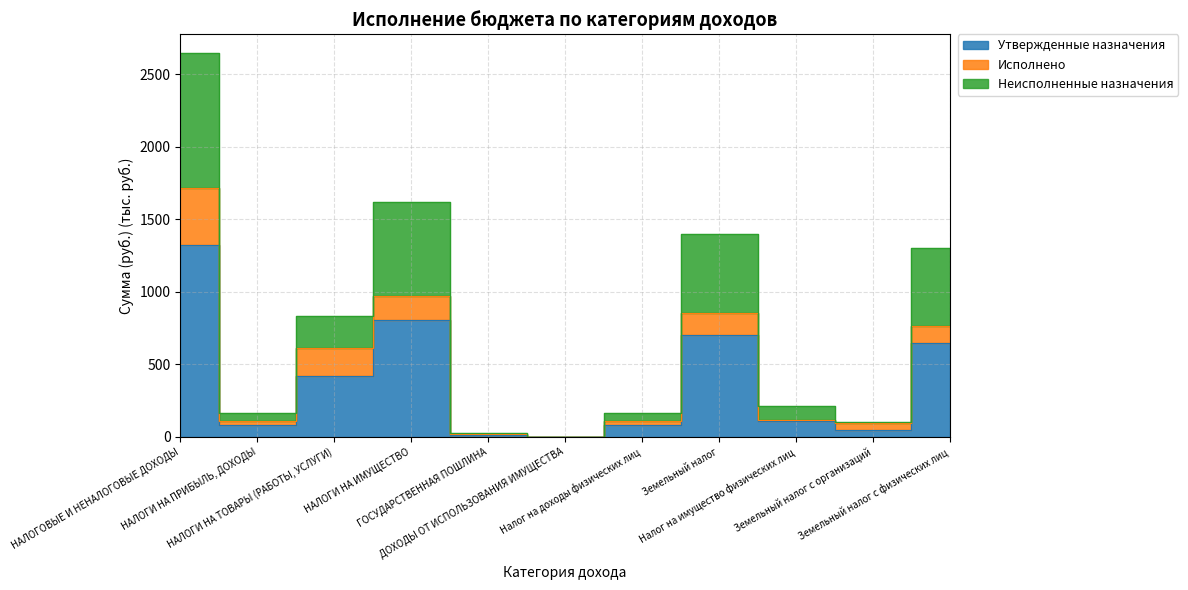

At which label is Утвержденные назначения closest to 660?

Земельный налог с физических лиц